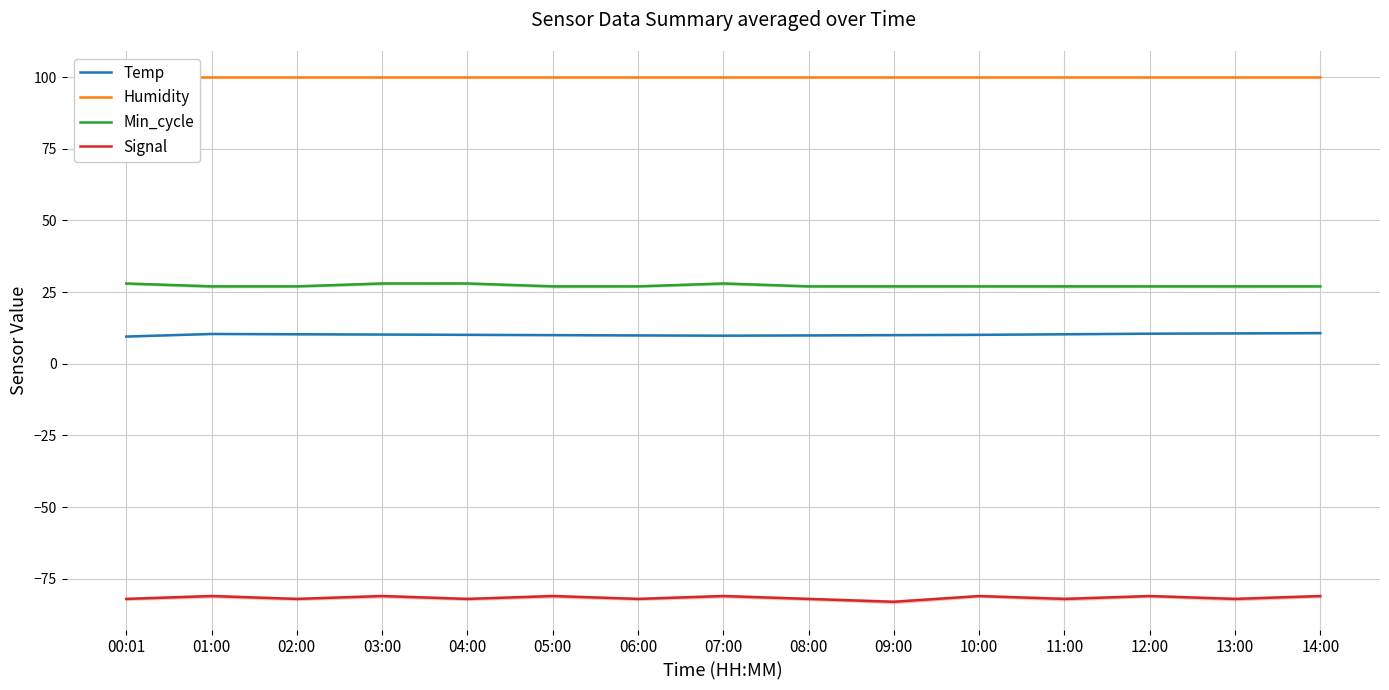

What is the total value across all series at 02:00?

55.2